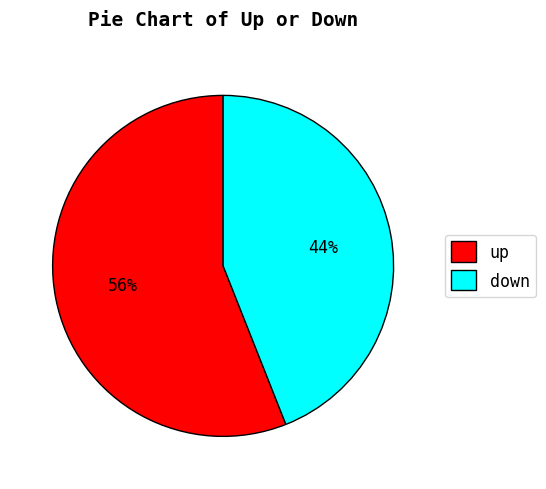

Is there a majority slice in this chart?

Yes